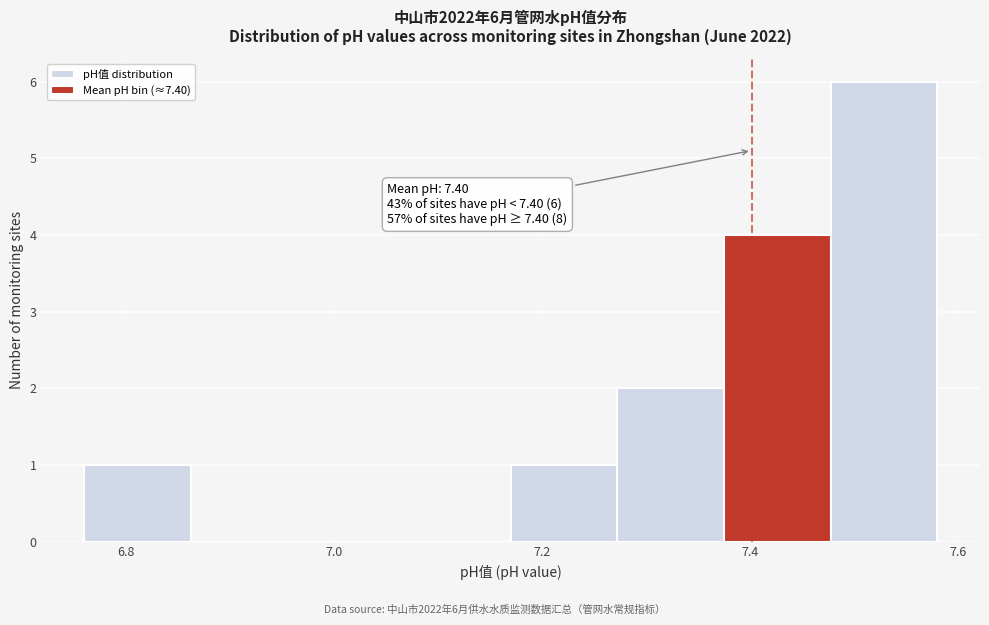

Over which range of the x-axis is the bar tallest?

7.48 to 7.58